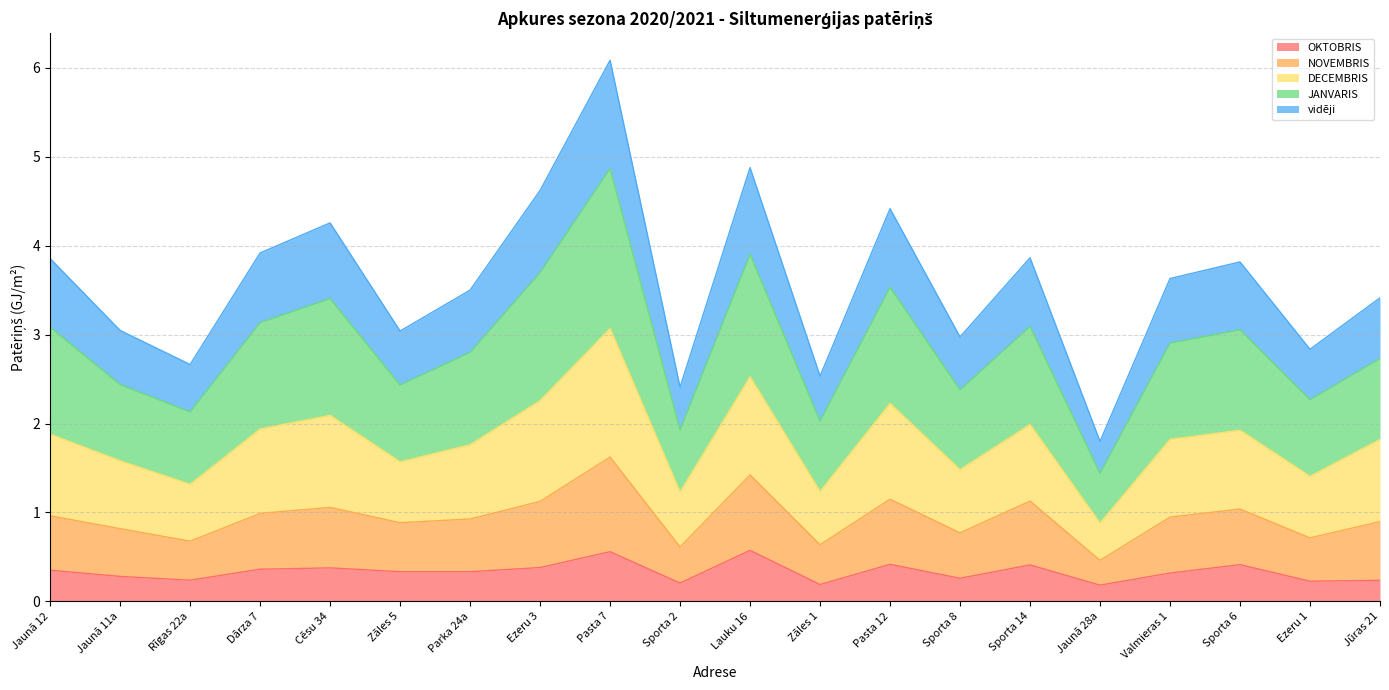

What position from the left is Jaunā 12?

1